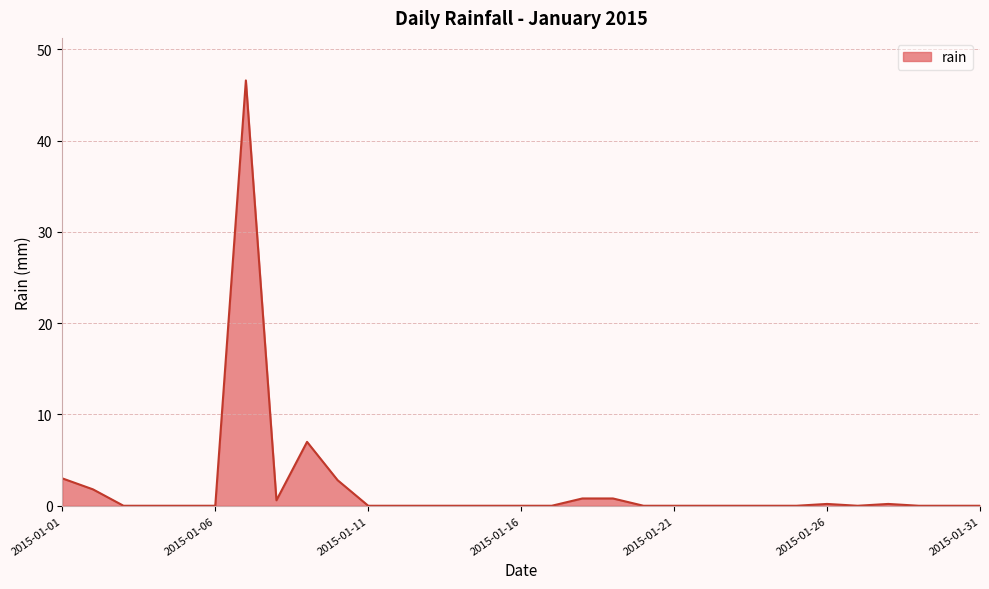

What is the maximum value shown in the chart?

46.6